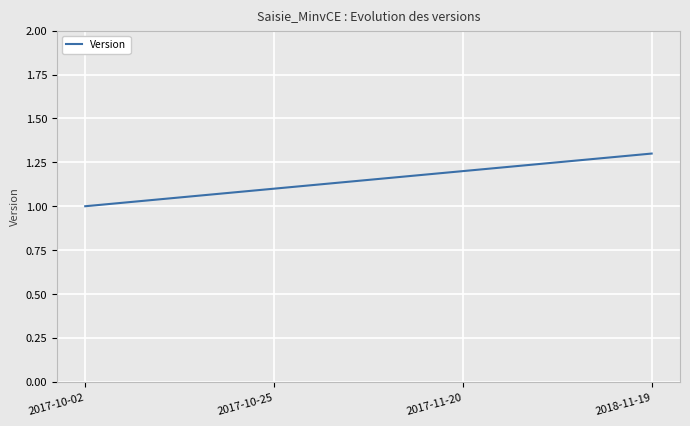

Reading left to right, what are all the values shown in this chart?

2017-10-02=1.0	2017-10-25=1.1	2017-11-20=1.2	2018-11-19=1.3